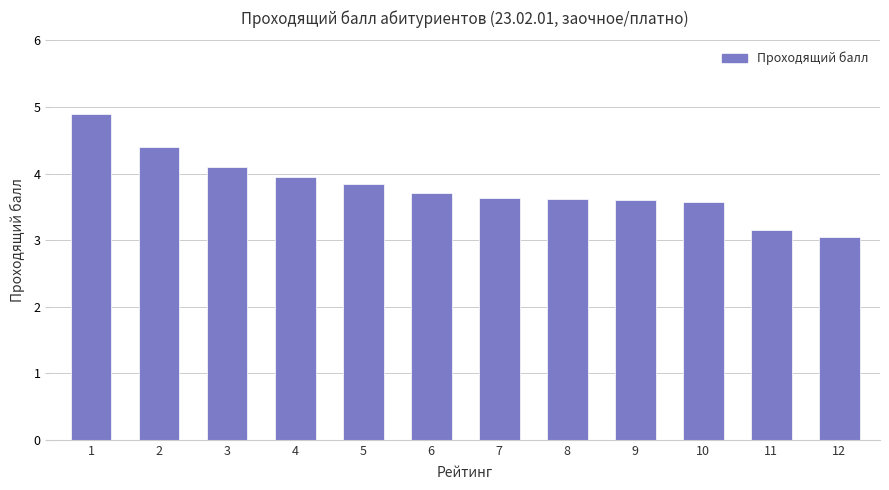

Approximately how many times larger is the value at 1 compared to 3?

1.2